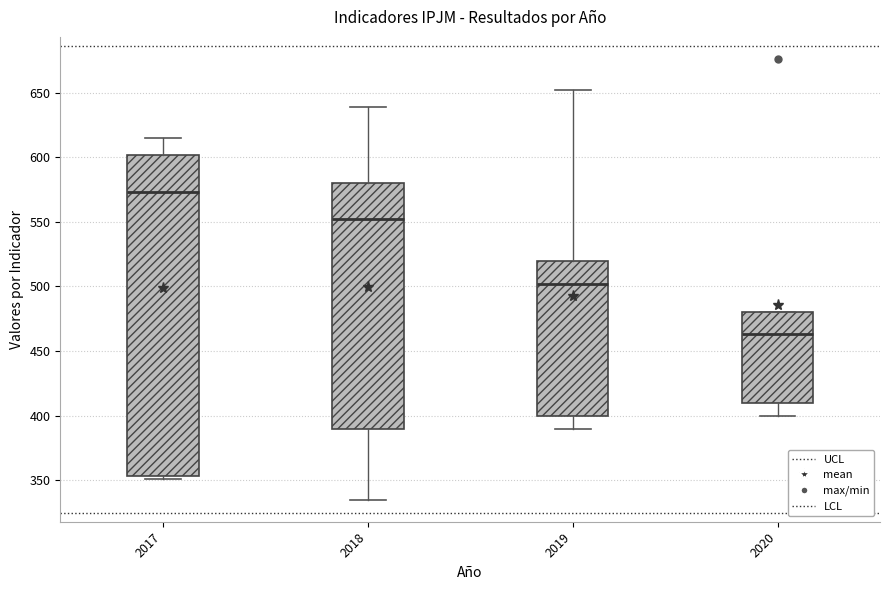

Where is the upper edge of the box at x = 2019 on the y-axis? The values are not printed on the chart, so give them approximately, as read against the axis.

520